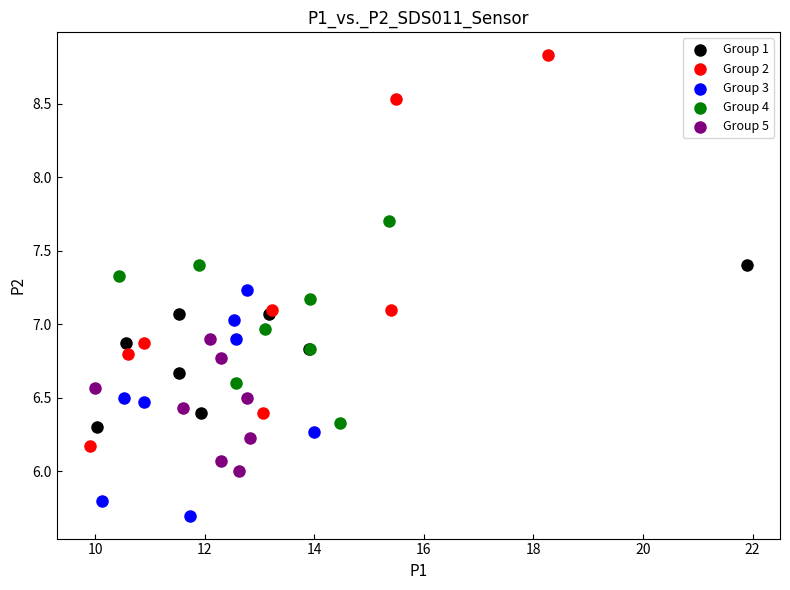

Which series has the widest spread of Y values?

Group 2